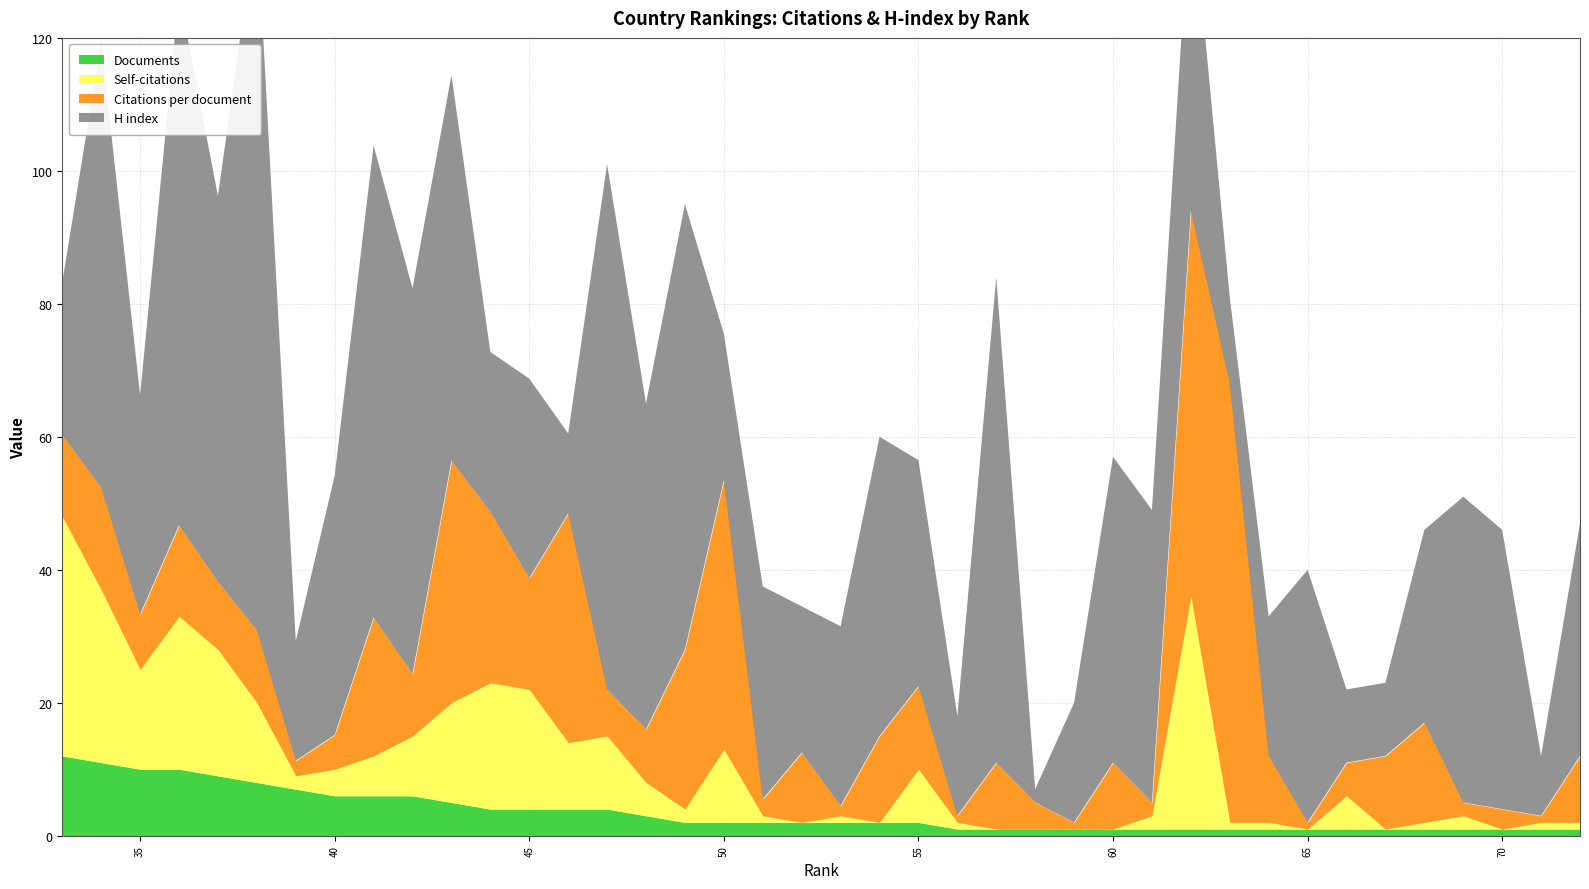

What is the greatest value displayed?

107.0